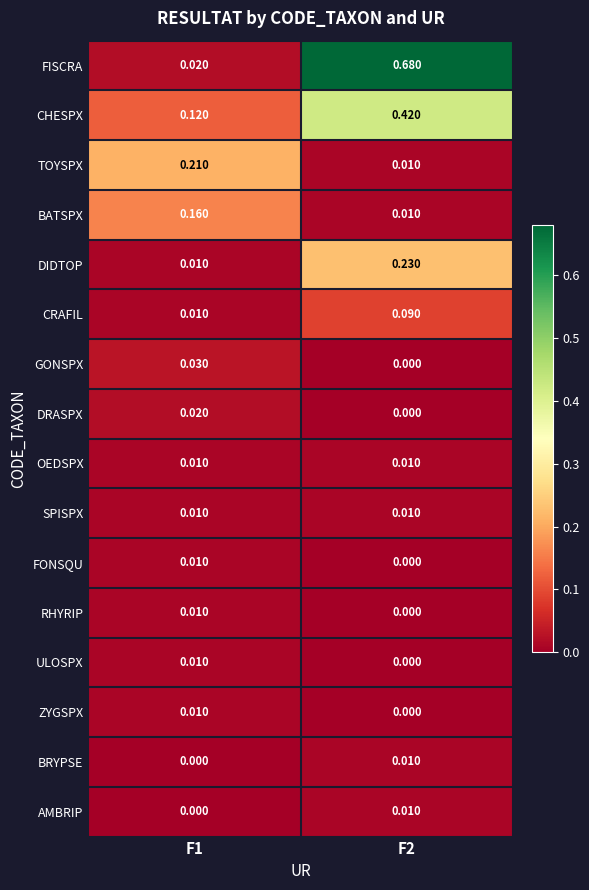

Which series has the widest spread of values?

FISCRA